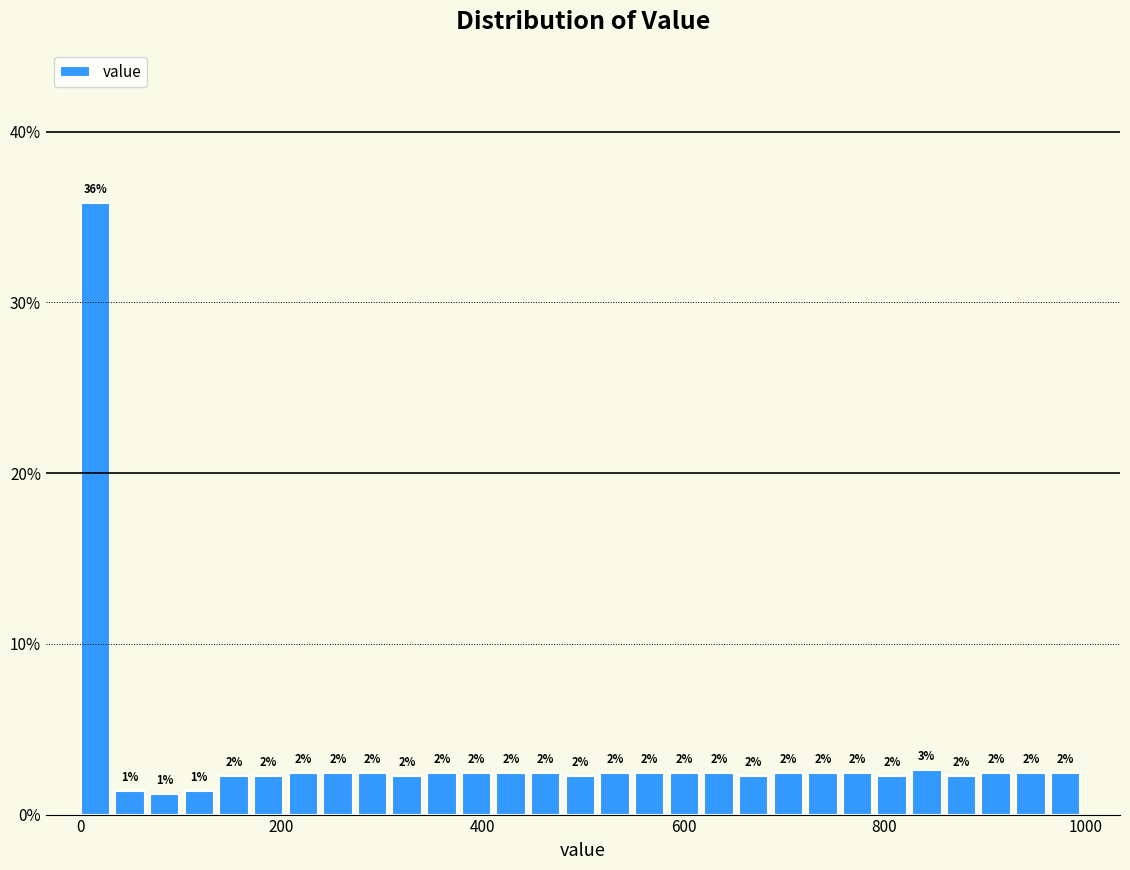

Around what value on the x-axis is the tallest bar? Give the approximate position of its centre, as read against the axis.

20